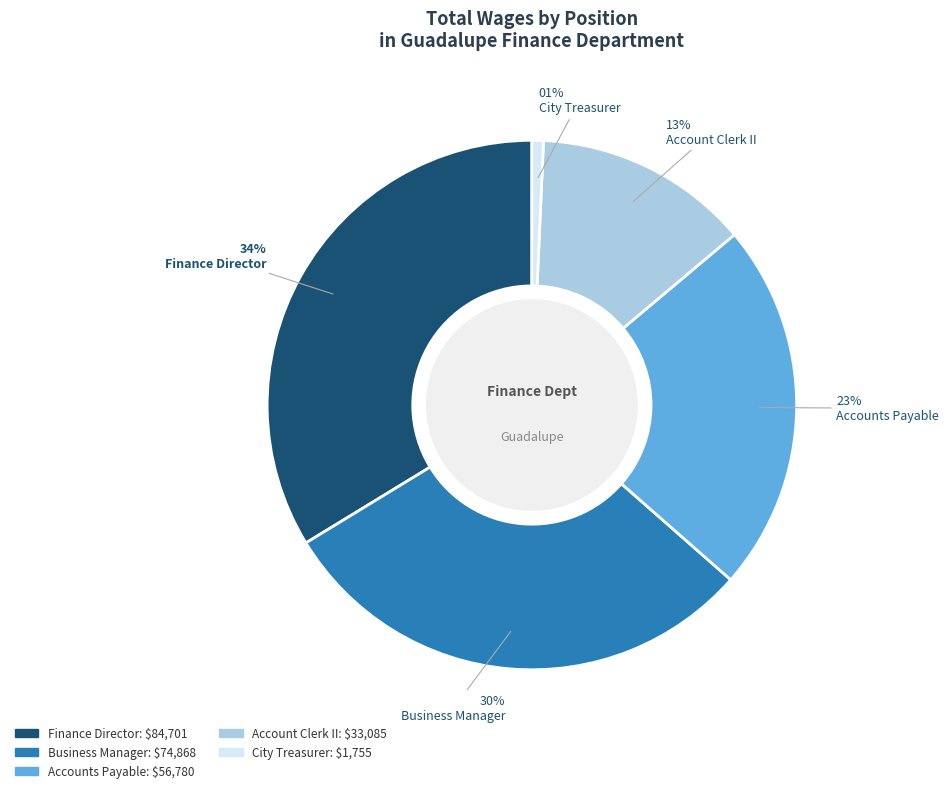

To the nearest percent, what is the difference between the Account Clerk II and Finance Director slice percentages?

21%